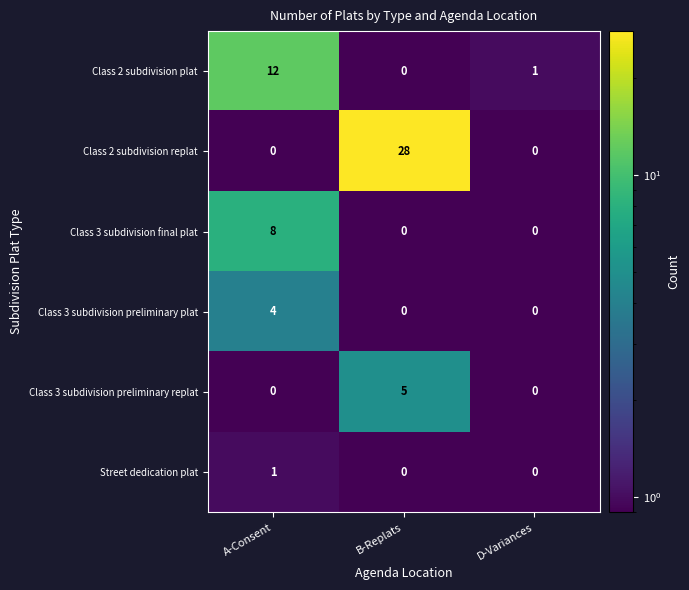

Which series has the widest spread of values?

Class 2 subdivision replat